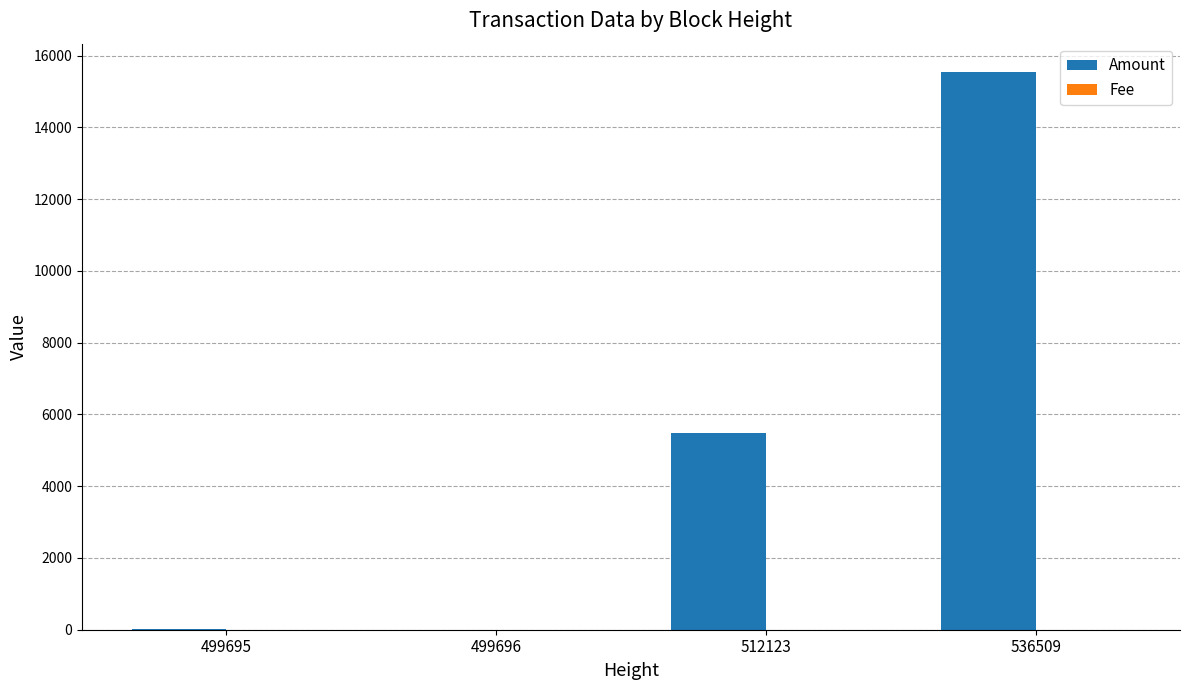

What is the sum of all Amount values?

21048